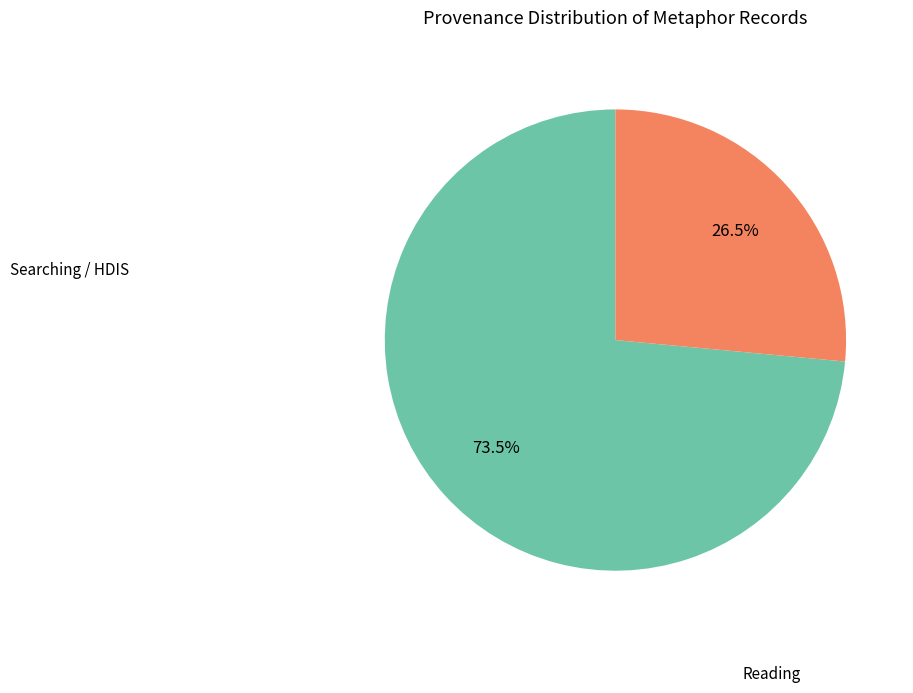

Count the number of slices in the pie.

2